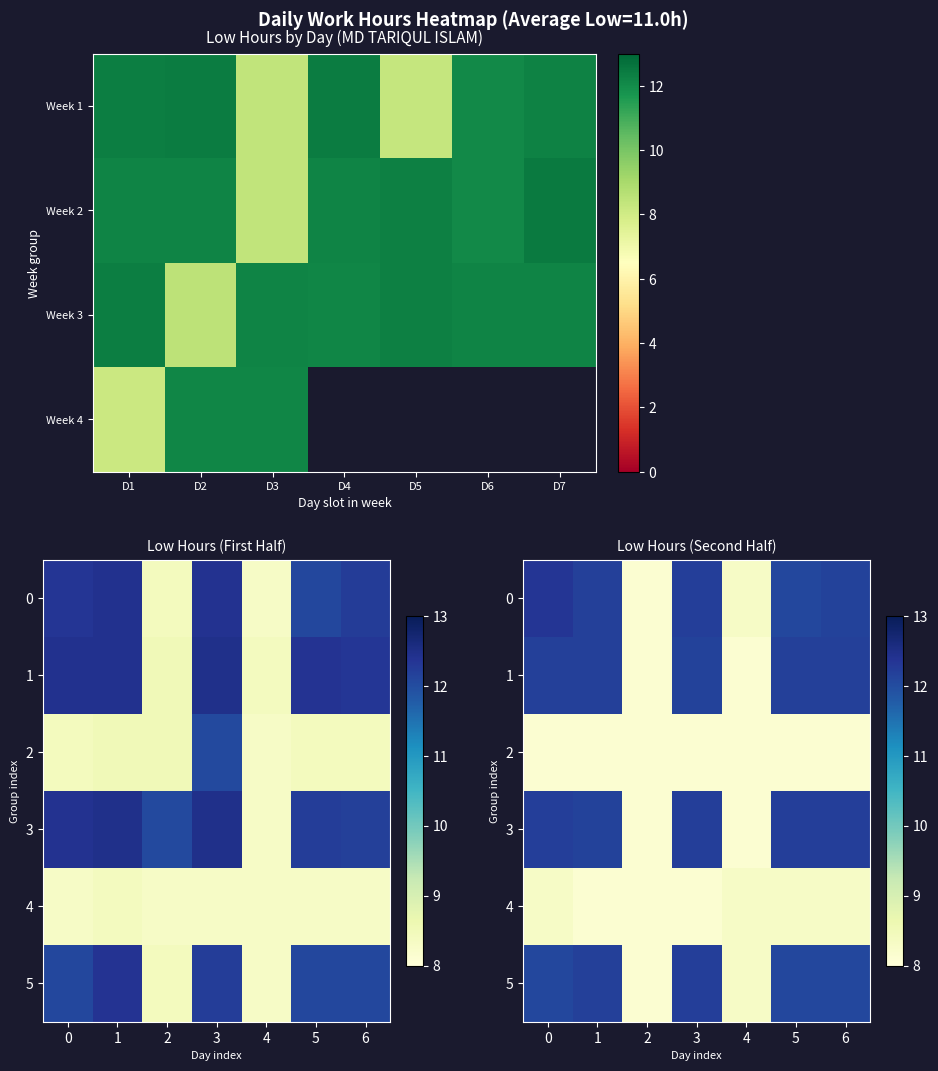

What is the difference between the maximum and minimum values in the 0 series?

4.2